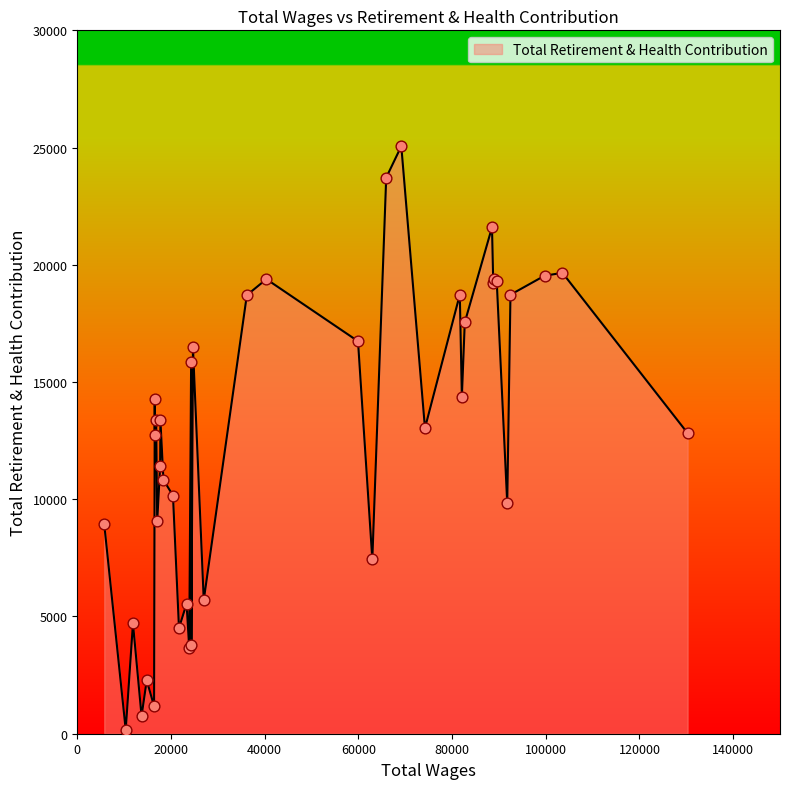

What is the difference between the maximum and minimum values?

24892